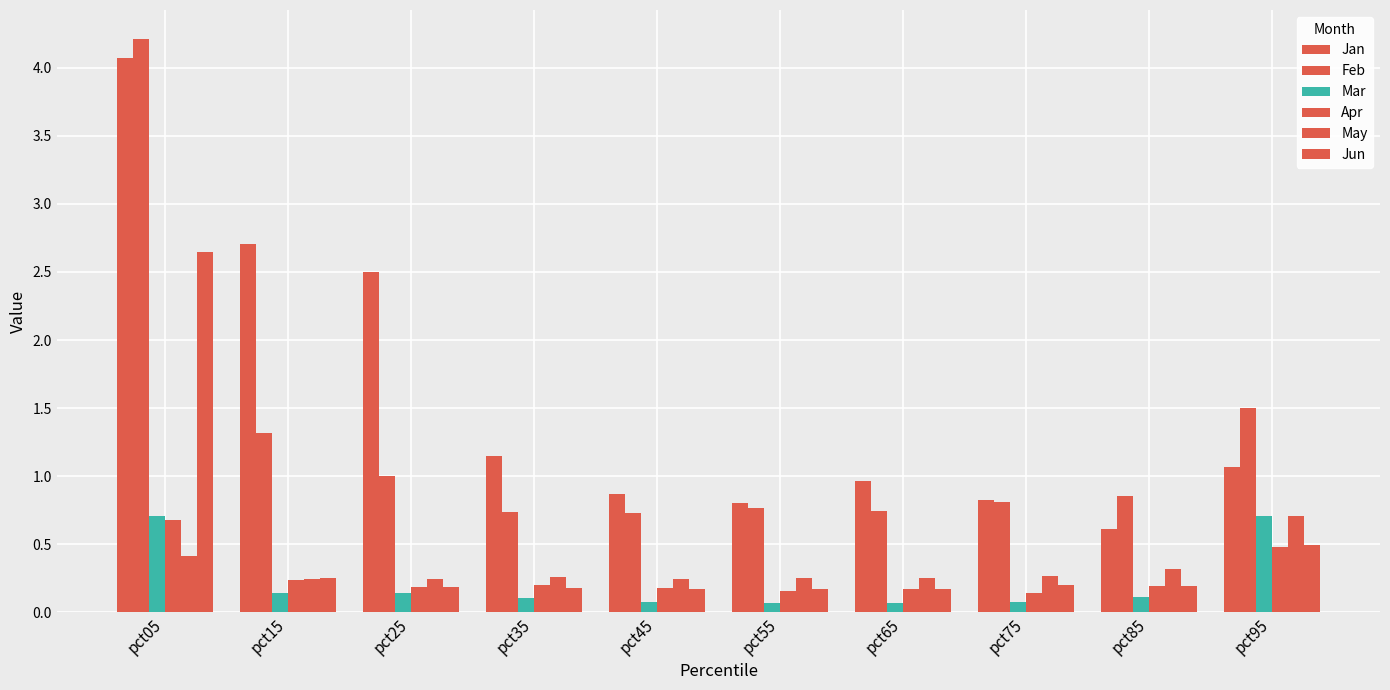

Count the number of categories in the chart.

10